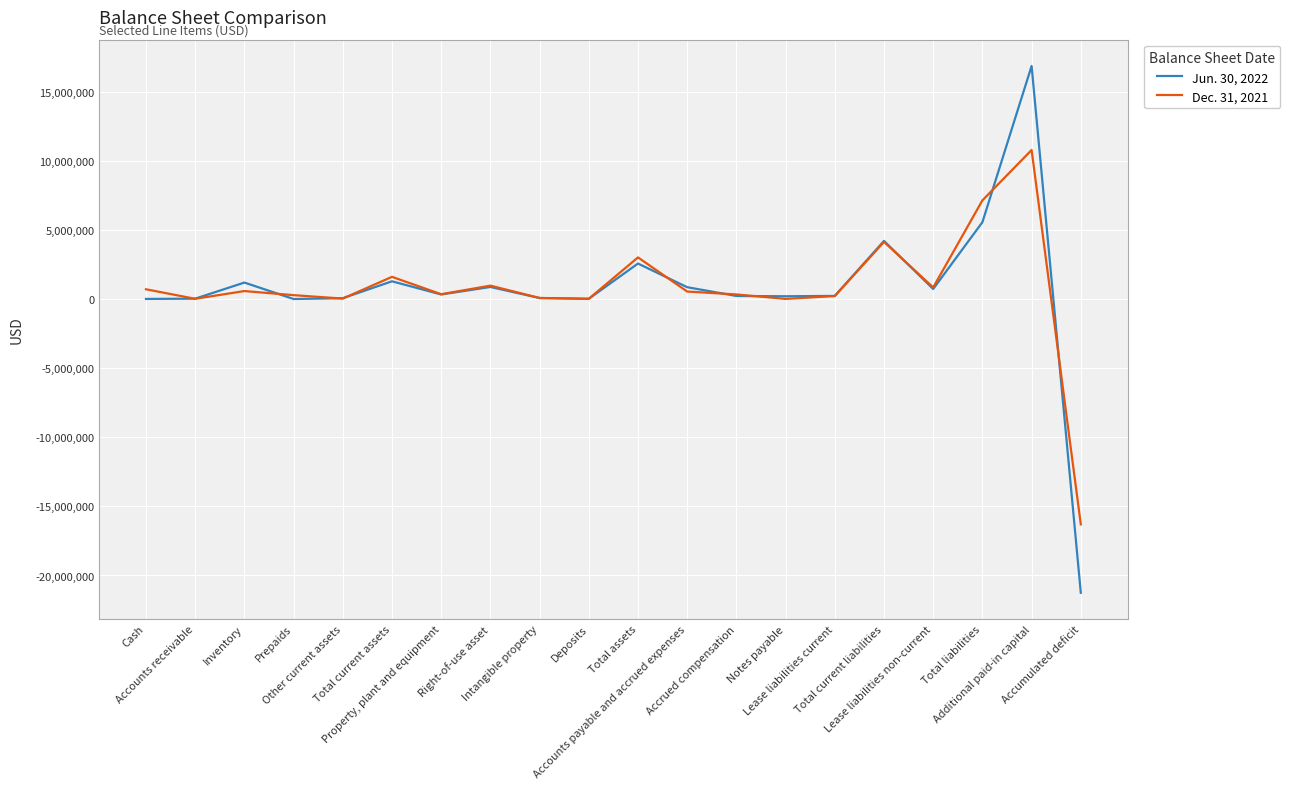

What is the minimum value shown in the chart?

-21250260